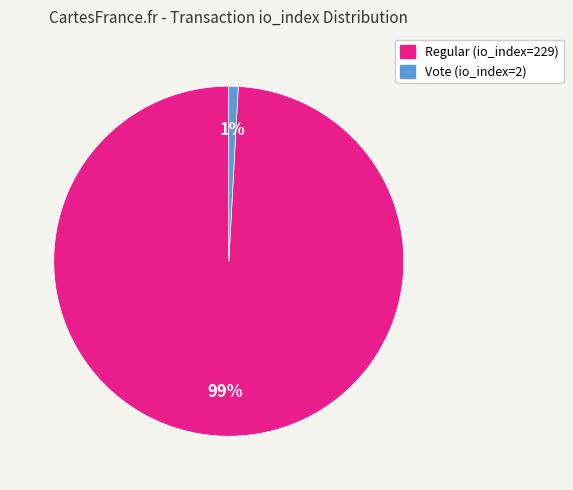

Count the number of slices in the pie.

2